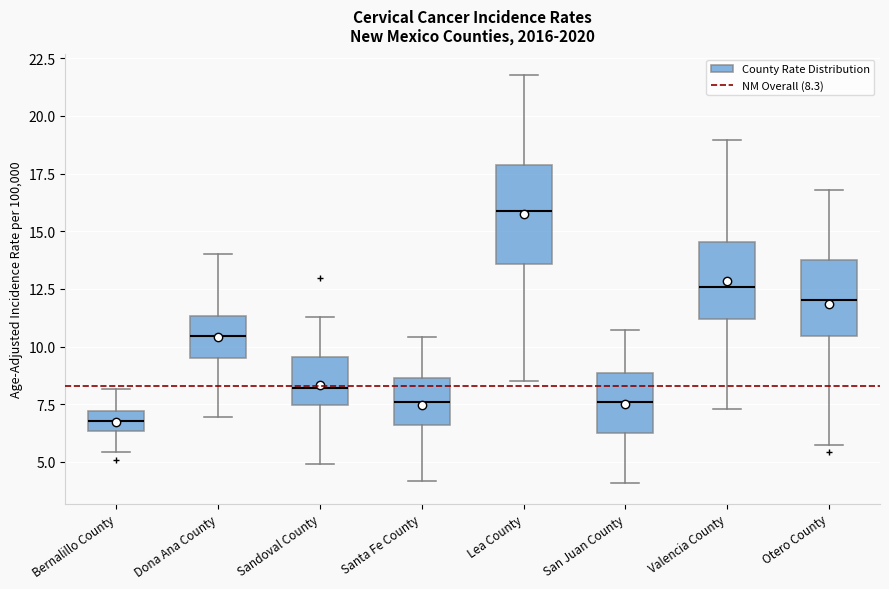

Where does the median line of the box for Sandoval County sit on the y-axis? The values are not printed on the chart, so give them approximately, as read against the axis.

8.0